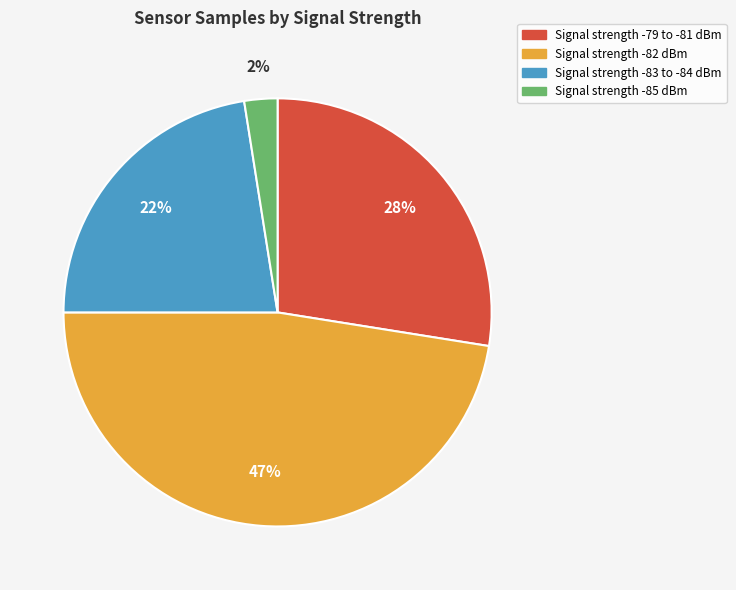

Does any single category account for the majority?

No